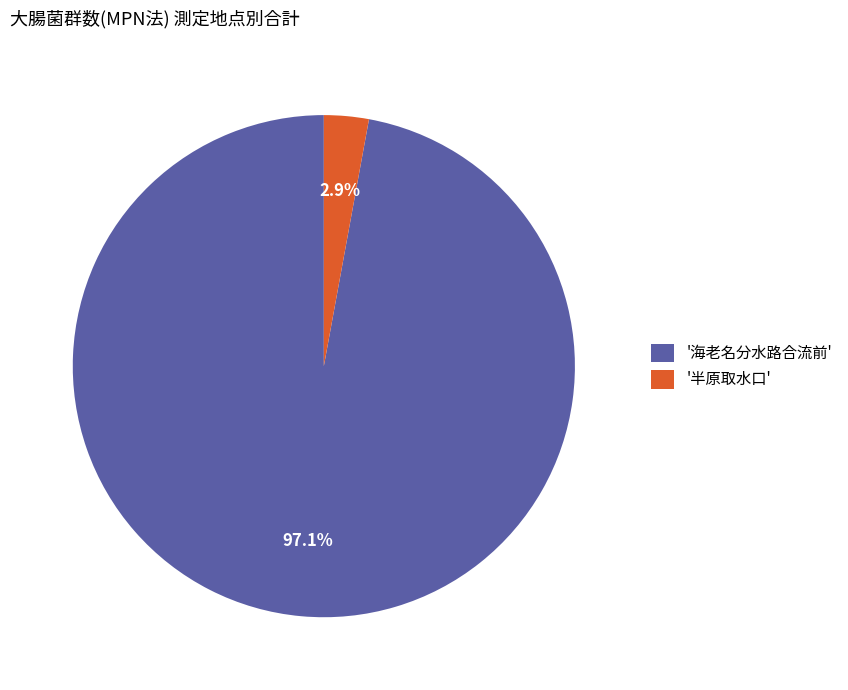

What is the smallest slice in the pie chart?

'半原取水口'